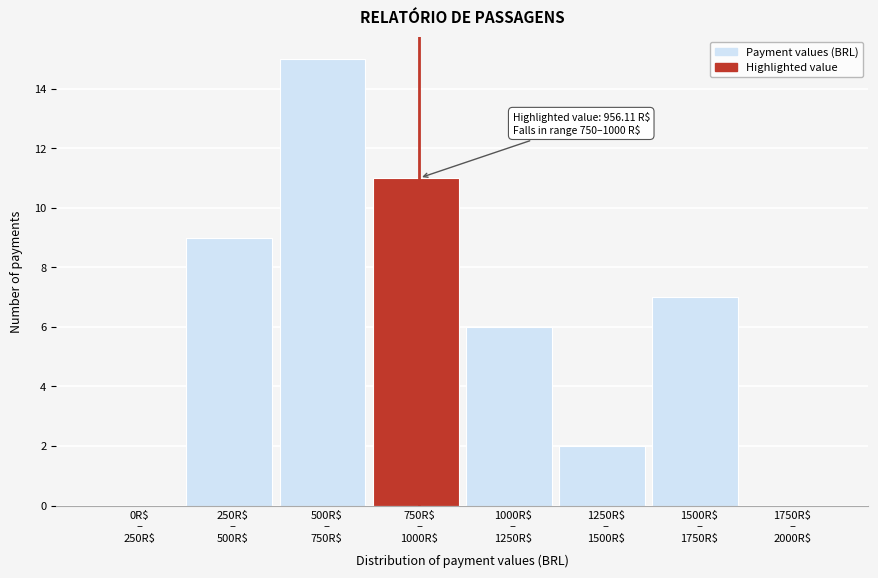

What is the sum of all values?

50